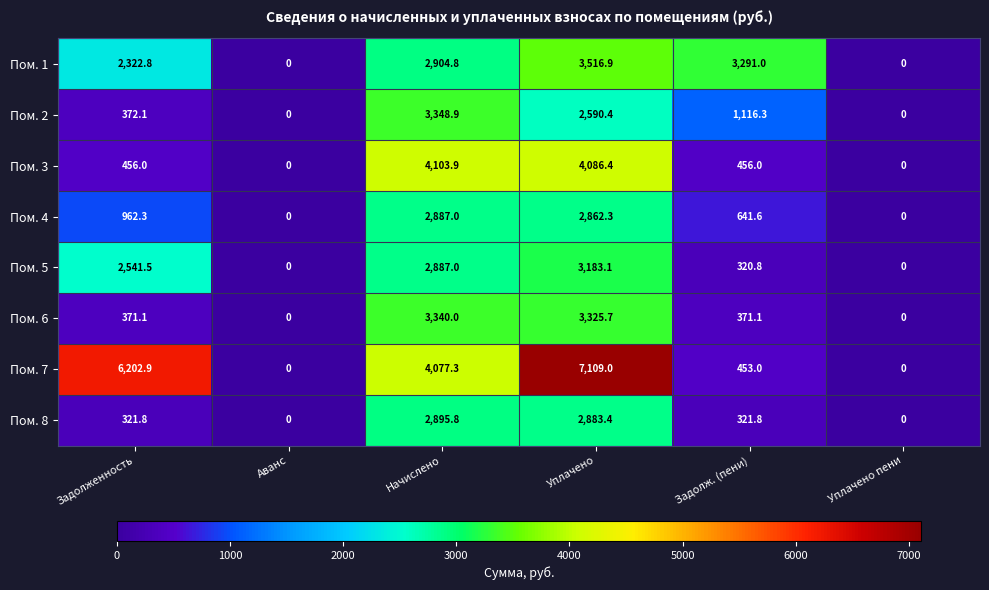

At how many categories does at least one series exceed 2211?

4